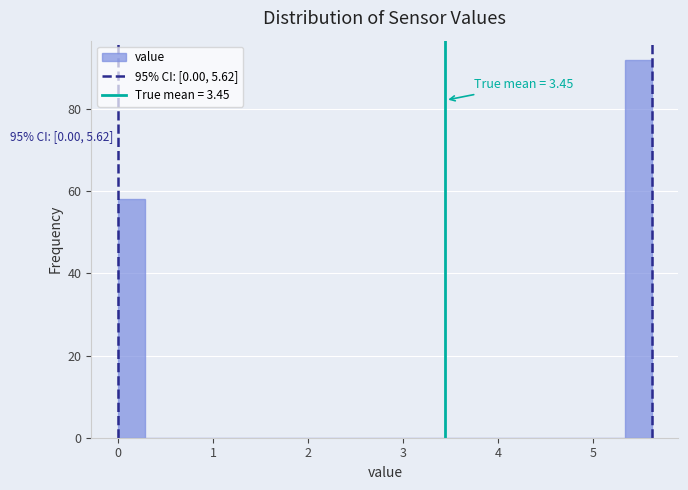

Around what value on the x-axis is the tallest bar? Give the approximate position of its centre, as read against the axis.

5.5